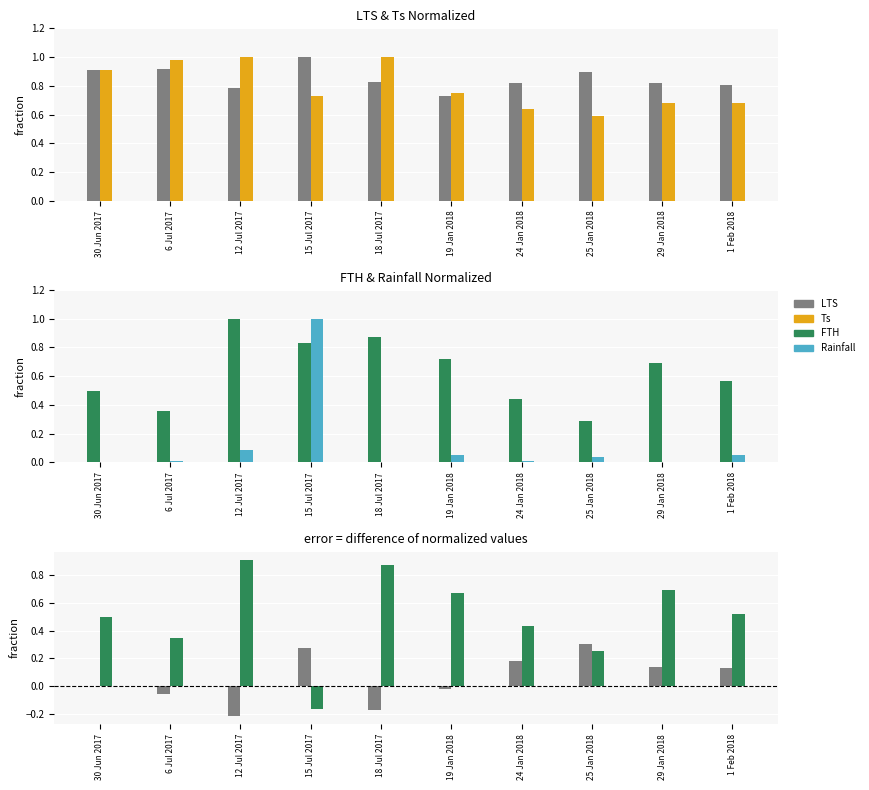

At which label does LTS reach its minimum?

19 Jan 2018